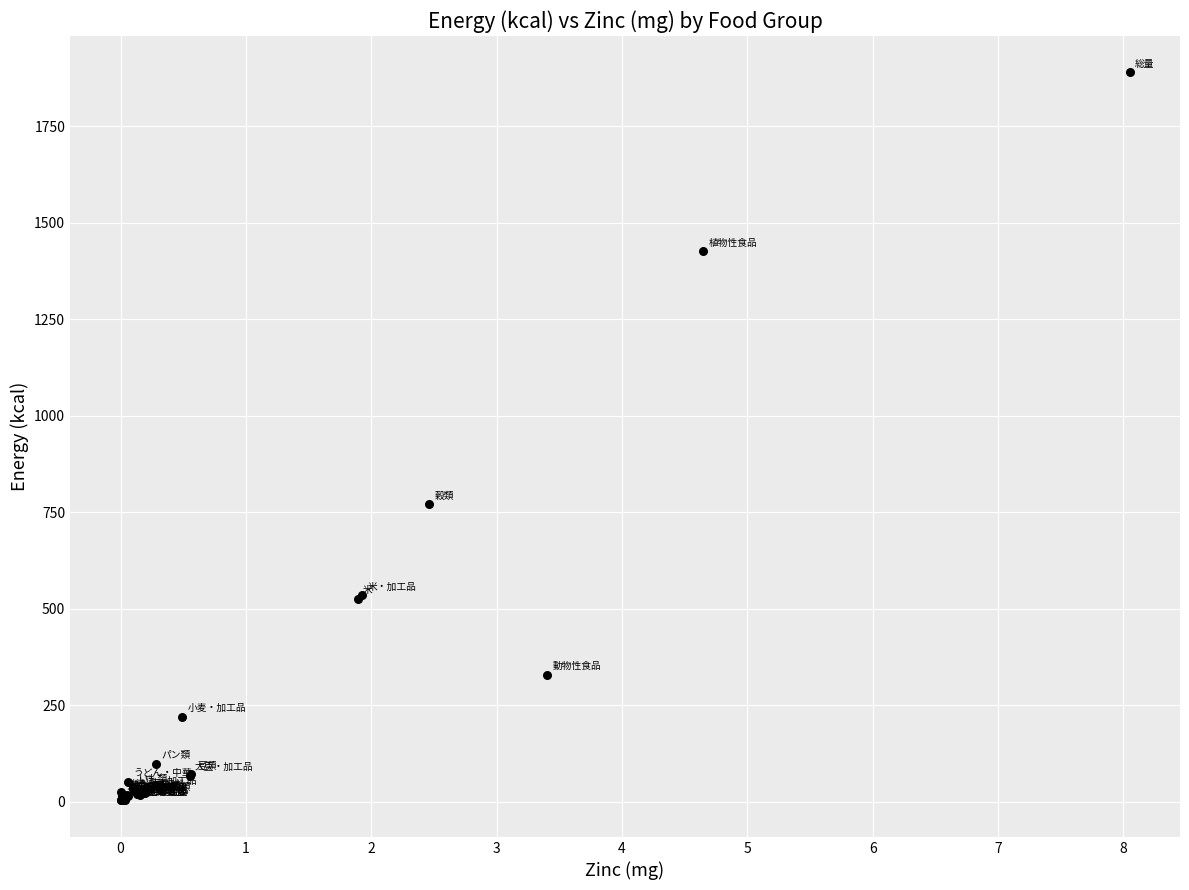

What Y value in the scatter plot is closest to 946?

770.8